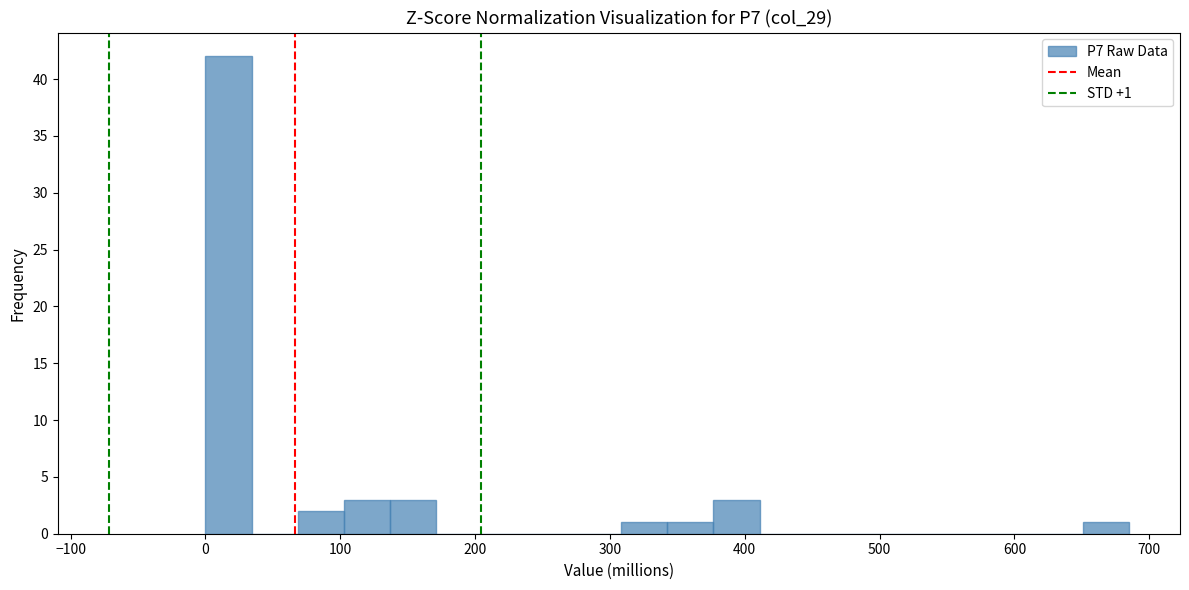

Around what value on the x-axis is the tallest bar? Give the approximate position of its centre, as read against the axis.

20